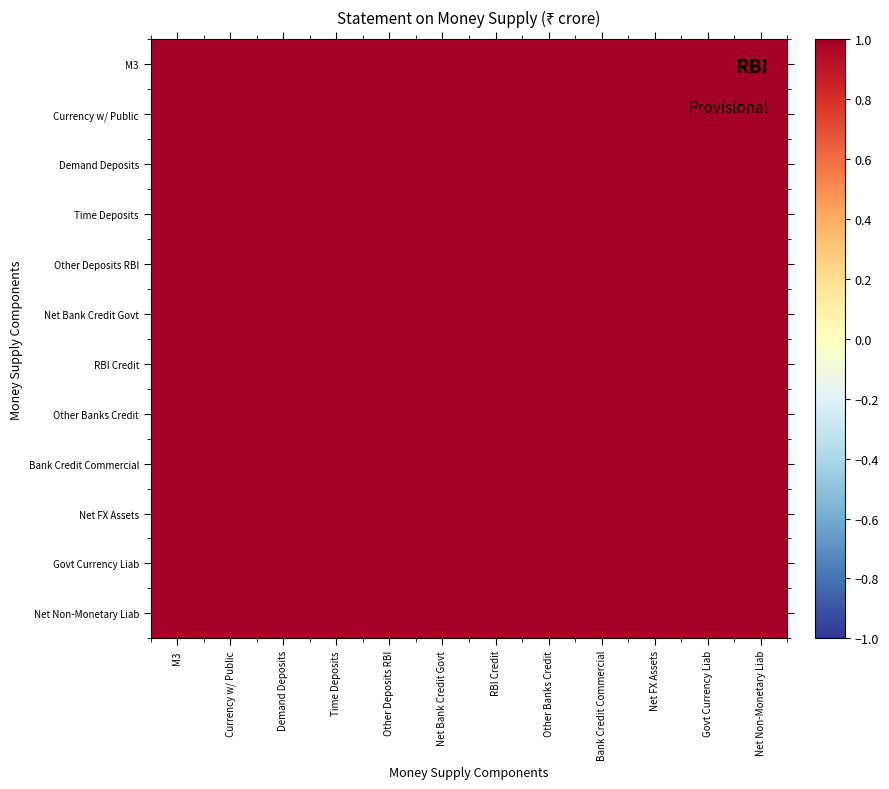

What is the maximum value shown in the chart?

1.0